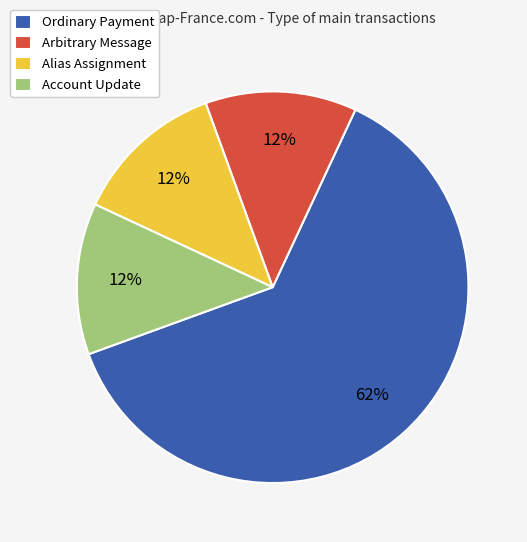

Do Account Update and Arbitrary Message together represent more than half of the pie?

No